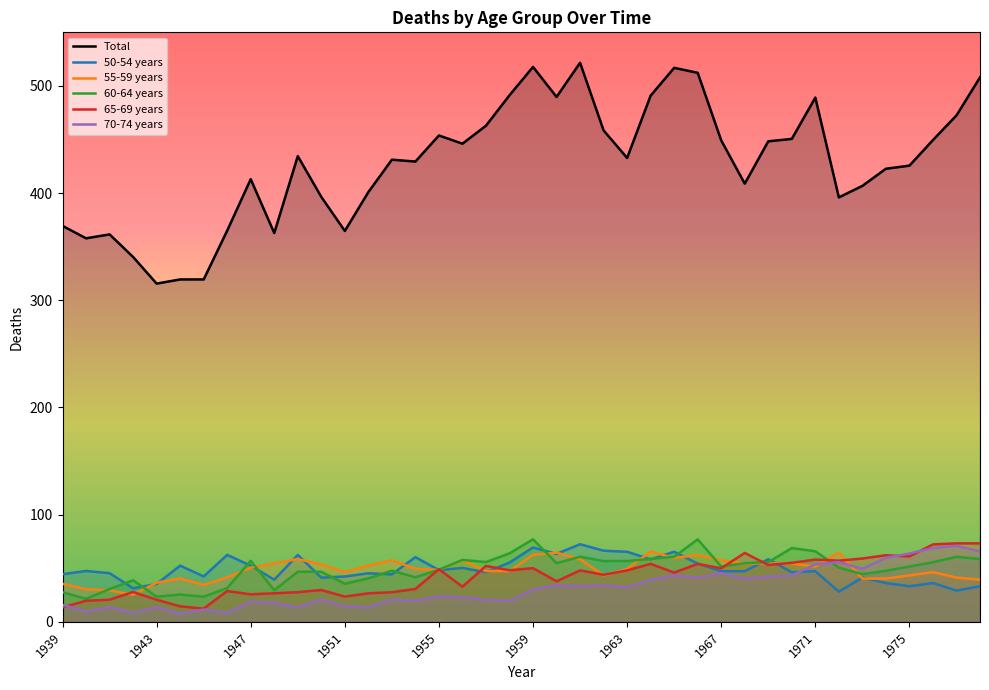

Reading right to left, extract all data points from this chart.

Total: 1978=507.9	1977=472.5	1976=449.5	1975=425.6	1974=422.7	1973=406.7	1972=396.0	1971=489.1	1970=450.6	1969=448.3	1968=408.9	1967=449.1	1966=512.2	1965=516.9	1964=491.0	1963=432.8	1962=458.5	1961=521.6	1960=489.7	1959=517.7	1958=491.3	1957=462.9	1956=446.1	1955=453.8	1954=429.4	1953=431.2	1952=400.9	1951=364.7	1950=396.5	1949=434.5	1948=362.8	1947=413.0	1946=365.0	1945=319.5	1944=319.4	1943=315.6	1942=340.4	1941=361.5	1940=357.8	1939=369.4
50-54 years: 1978=33.2	1977=29.1	1976=36.2	1975=33.2	1974=36.2	1973=41.2	1972=28.1	1971=47.3	1970=46.3	1969=58.3	1968=47.3	1967=47.3	1966=54.3	1965=65.4	1964=58.3	1963=65.4	1962=66.4	1961=72.4	1960=63.3	1959=69.4	1958=55.3	1957=46.3	1956=50.3	1955=48.3	1954=60.3	1953=44.3	1952=45.3	1951=42.3	1950=41.3	1949=62.4	1948=39.3	1947=52.4	1946=62.5	1945=42.3	1944=52.4	1943=35.3	1942=31.3	1941=45.4	1940=47.4	1939=44.4
55-59 years: 1978=39.3	1977=41.3	1976=46.3	1975=43.3	1974=40.3	1973=40.3	1972=64.5	1971=51.4	1970=54.4	1969=54.4	1968=54.4	1967=57.5	1966=62.5	1965=59.5	1964=65.5	1963=49.4	1962=43.3	1961=58.4	1960=64.5	1959=62.5	1958=47.4	1957=47.4	1956=57.5	1955=48.4	1954=49.4	1953=57.5	1952=52.5	1951=46.4	1950=53.5	1949=58.6	1948=54.6	1947=50.5	1946=41.5	1945=34.4	1944=40.5	1943=36.5	1942=25.3	1941=29.4	1940=30.4	1939=35.5
60-64 years: 1978=58.6	1977=60.7	1976=55.6	1975=51.6	1974=47.5	1973=44.5	1972=50.6	1971=65.8	1970=68.8	1969=55.7	1968=54.7	1967=51.6	1966=76.9	1965=60.7	1964=58.7	1963=56.7	1962=56.7	1961=60.7	1960=54.7	1959=77.0	1958=63.8	1957=55.8	1956=57.8	1955=48.7	1954=41.6	1953=47.7	1952=40.6	1951=35.5	1950=46.7	1949=46.7	1948=29.5	1947=56.9	1946=31.5	1945=23.4	1944=25.5	1943=23.4	1942=38.7	1941=30.6	1940=21.4	1939=27.6
65-69 years: 1978=73.2	1977=73.2	1976=72.2	1975=61.0	1974=62.1	1973=59.1	1972=57.1	1971=58.1	1970=55.1	1969=53.0	1968=64.3	1967=50.0	1966=54.1	1965=45.9	1964=54.1	1963=48.0	1962=43.9	1961=48.0	1960=37.8	1959=50.1	1958=48.1	1957=52.2	1956=32.7	1955=49.1	1954=30.7	1953=27.6	1952=26.6	1951=23.5	1950=29.7	1949=27.7	1948=26.6	1947=25.6	1946=28.7	1945=12.3	1944=14.4	1943=20.6	1942=27.8	1941=20.6	1940=19.6	1939=13.4
70-74 years: 1978=65.7	1977=70.8	1976=68.8	1975=63.7	1974=59.7	1973=49.4	1972=55.7	1971=53.6	1970=43.3	1969=42.3	1968=40.3	1967=45.4	1966=41.4	1965=43.4	1964=39.3	1963=32.1	1962=34.2	1961=33.1	1960=34.2	1959=30.1	1958=19.7	1957=20.7	1956=22.8	1955=23.8	1954=19.7	1953=20.8	1952=13.5	1951=14.5	1950=20.8	1949=13.5	1948=17.7	1947=18.8	1946=8.4	1945=11.5	1944=7.3	1943=13.7	1942=8.4	1941=13.7	1940=9.5	1939=15.8